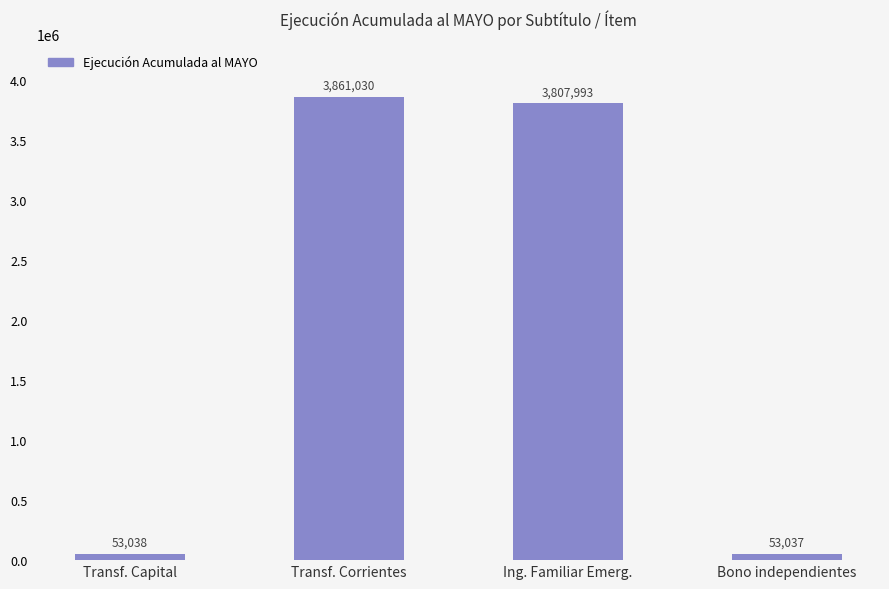

At which category does the chart reach its peak across all series?

Transf. Corrientes